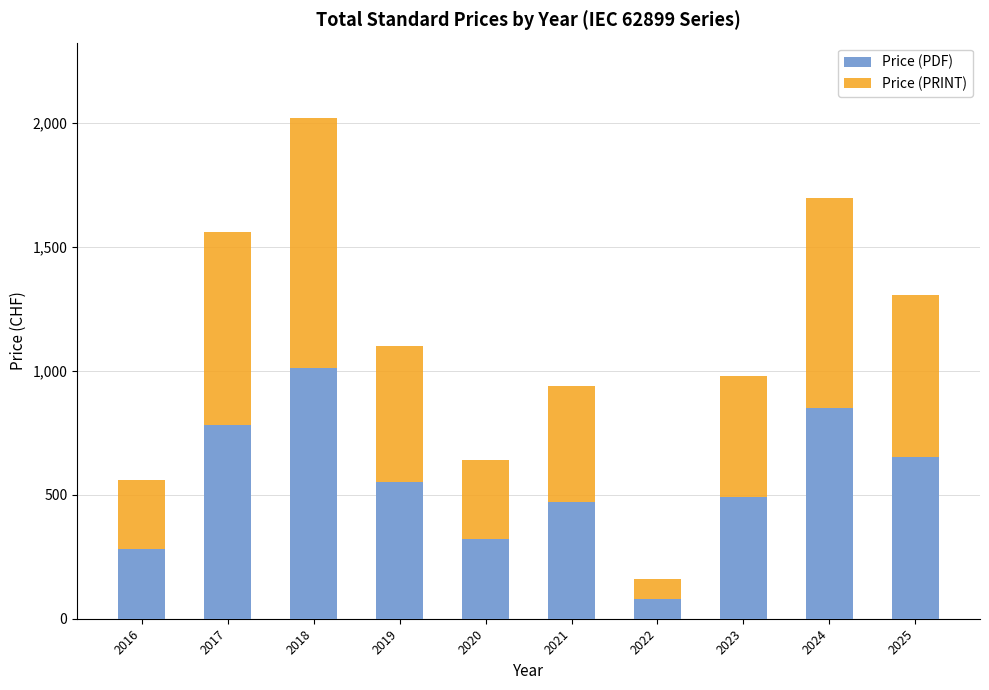

Which category has the lowest value in the Price (PDF) series?

2022